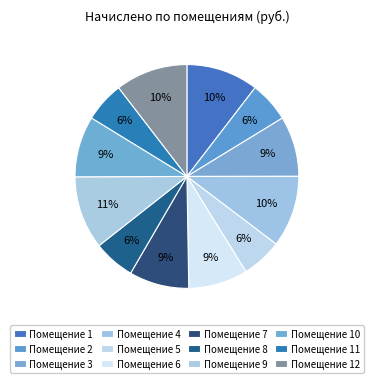

Does any single category account for the majority?

No